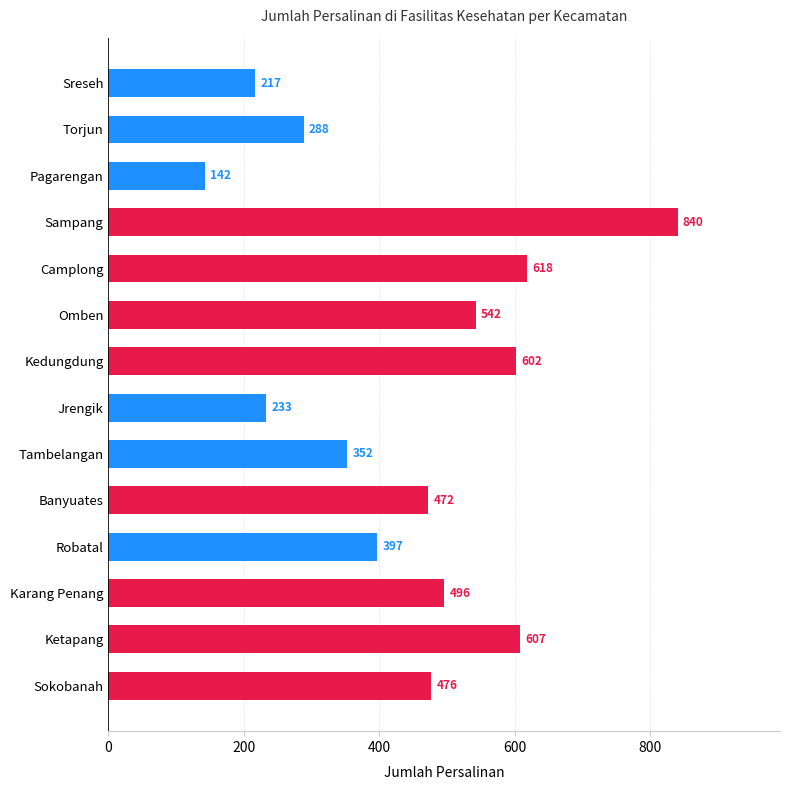

What is the approximate value at Sampang?

840